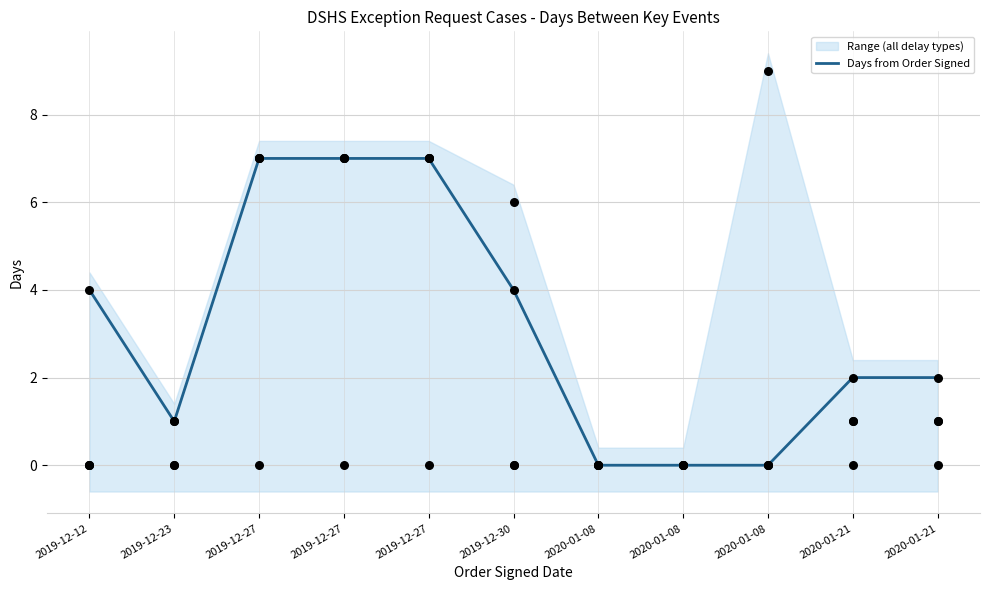

Which has a higher value, 2019-12-12 or 2020-01-21?

2019-12-12